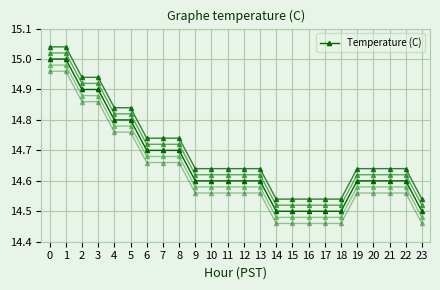

Which label corresponds to the smallest value in the chart?

14